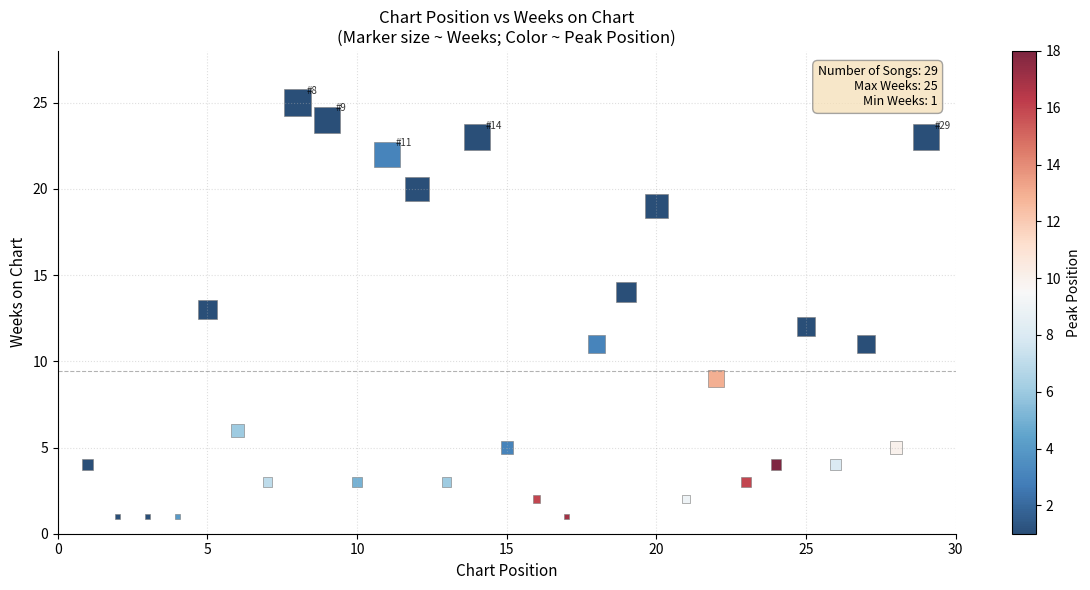

What is the range of Y values (max minus min)?

24